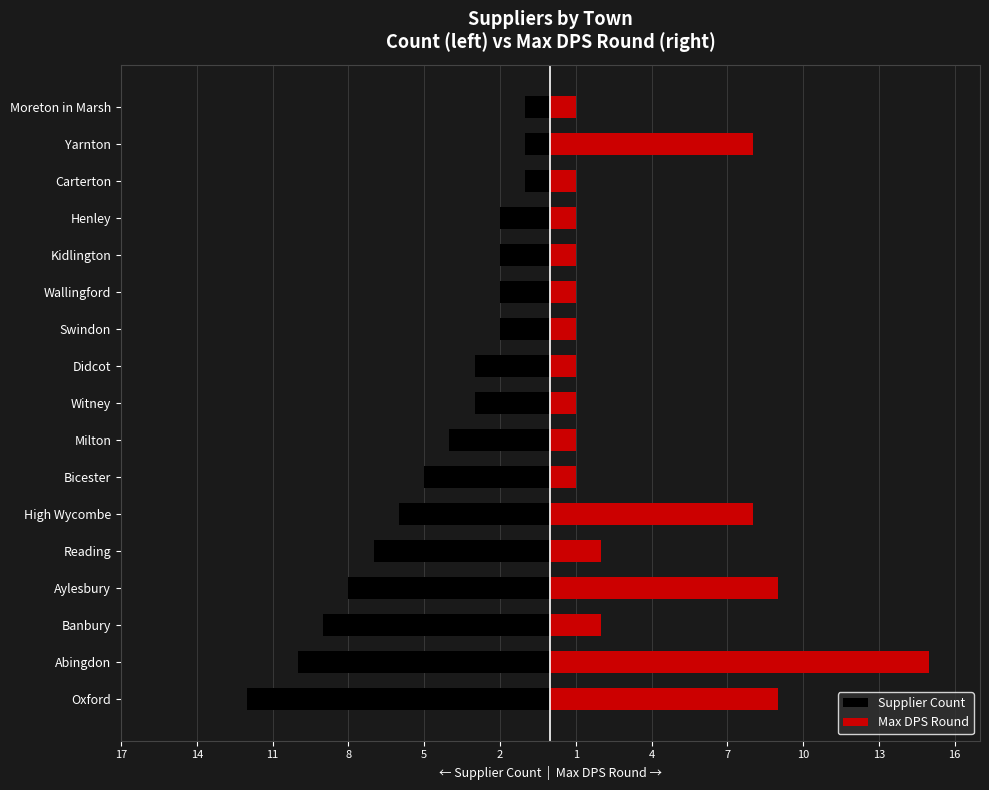

Which series has the widest spread of values?

Max DPS Round